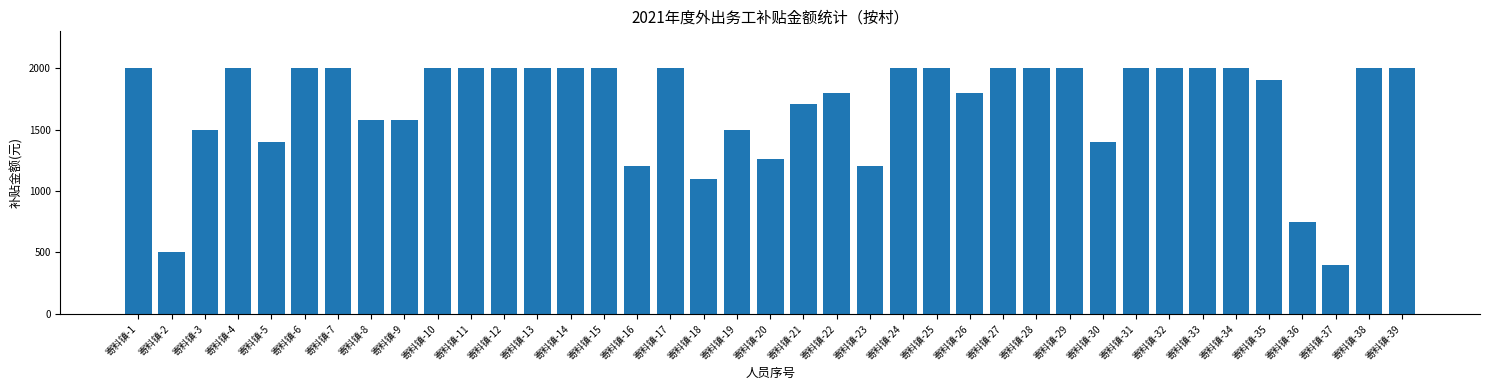

Does the chart contain stacked bars?

No